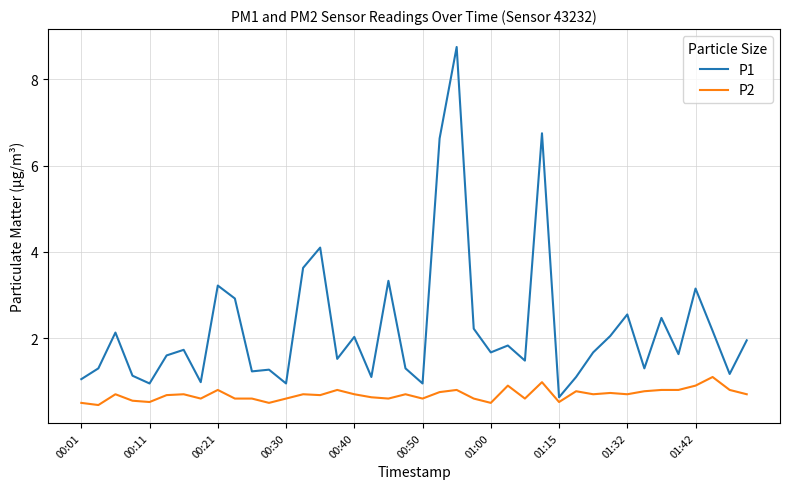

Which series has the largest total across all categories?

P1